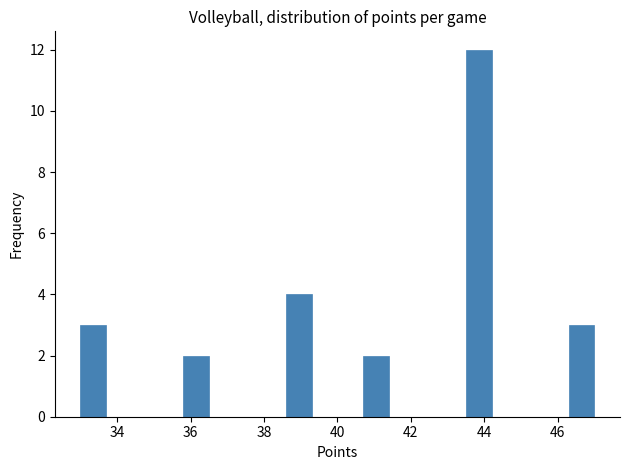

Read against the x-axis, roughly where is the centre of the tallest bar?

43.8